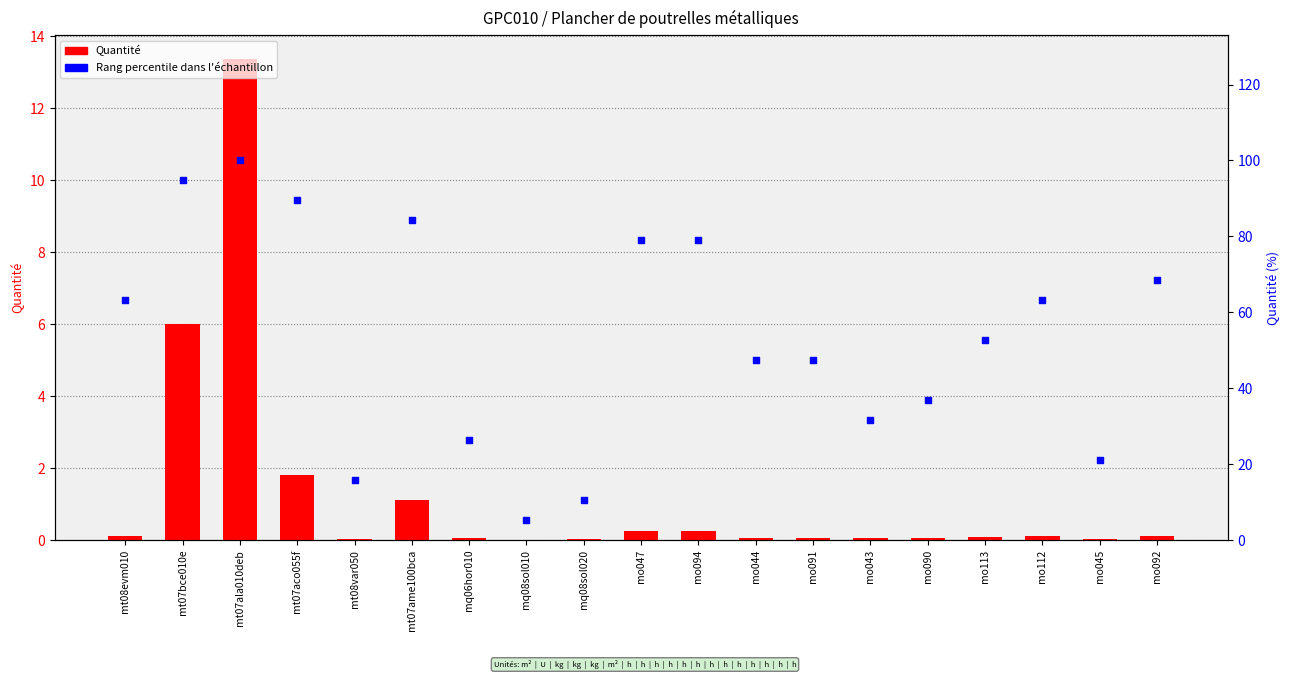

At how many categories does at least one series exceed 58?

9